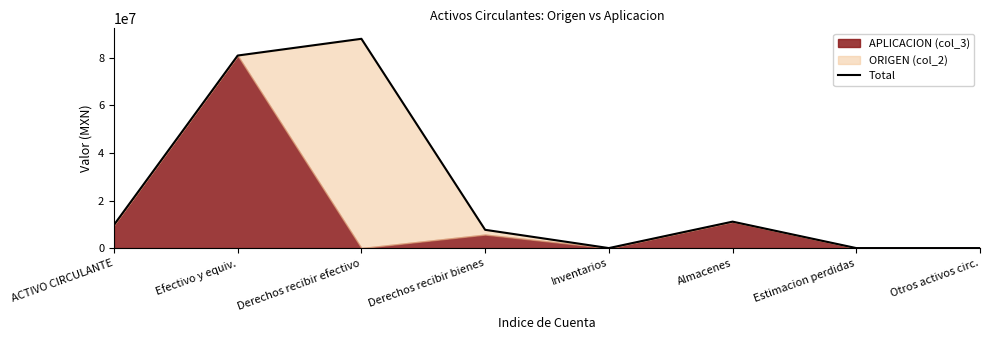

The chart shows a value of 88006928.9 at Derechos recibir efectivo. True or false?

True